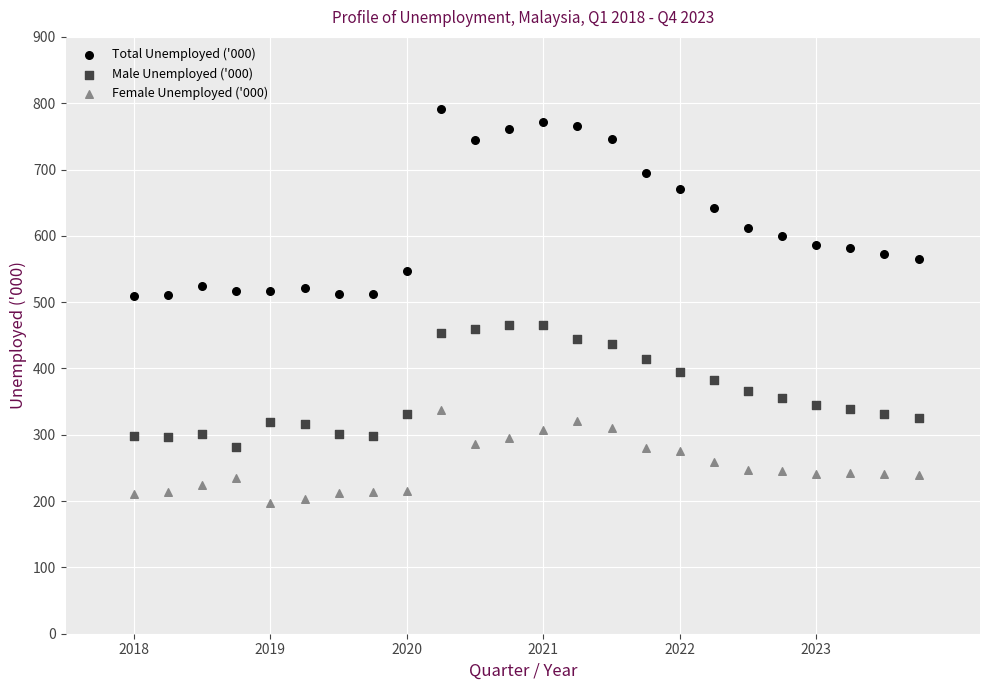

Which series reaches the maximum Y coordinate?

Total Unemployed ('000)